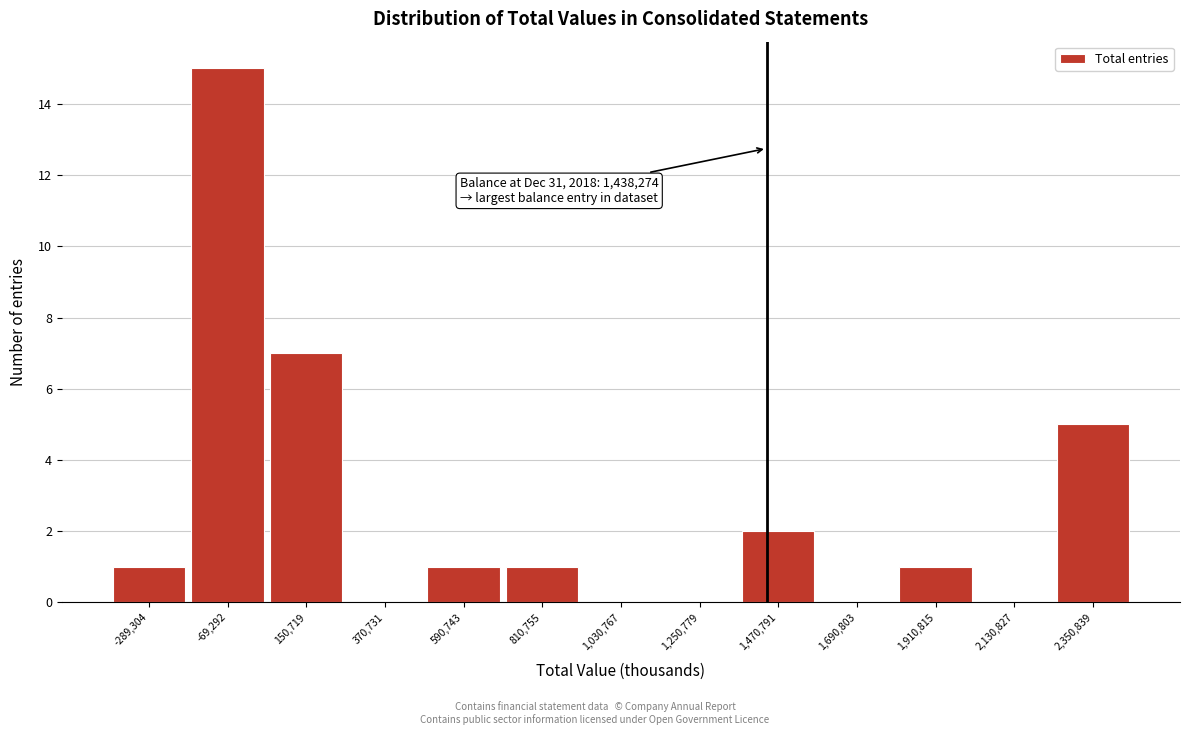

Over which range of the x-axis is the bar tallest?

-200000 to 50000